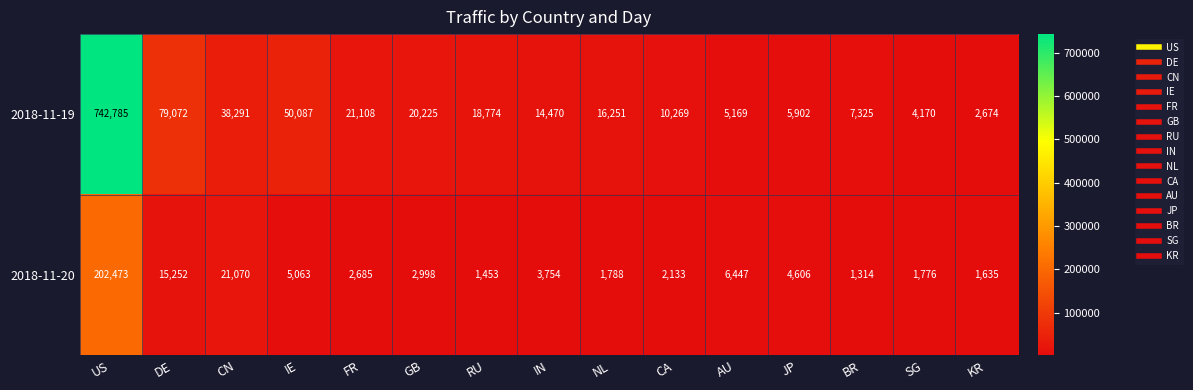

At which label is 2018-11-20 closest to 101893?

CN